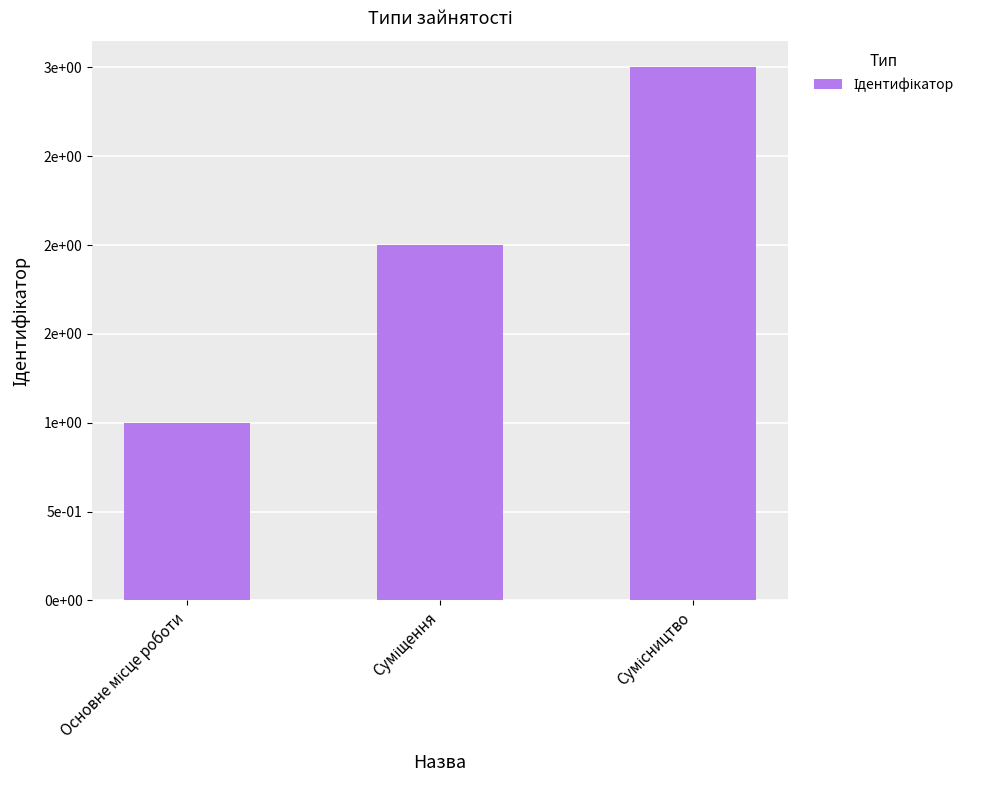

At which label is the value closest to 2?

Суміщення